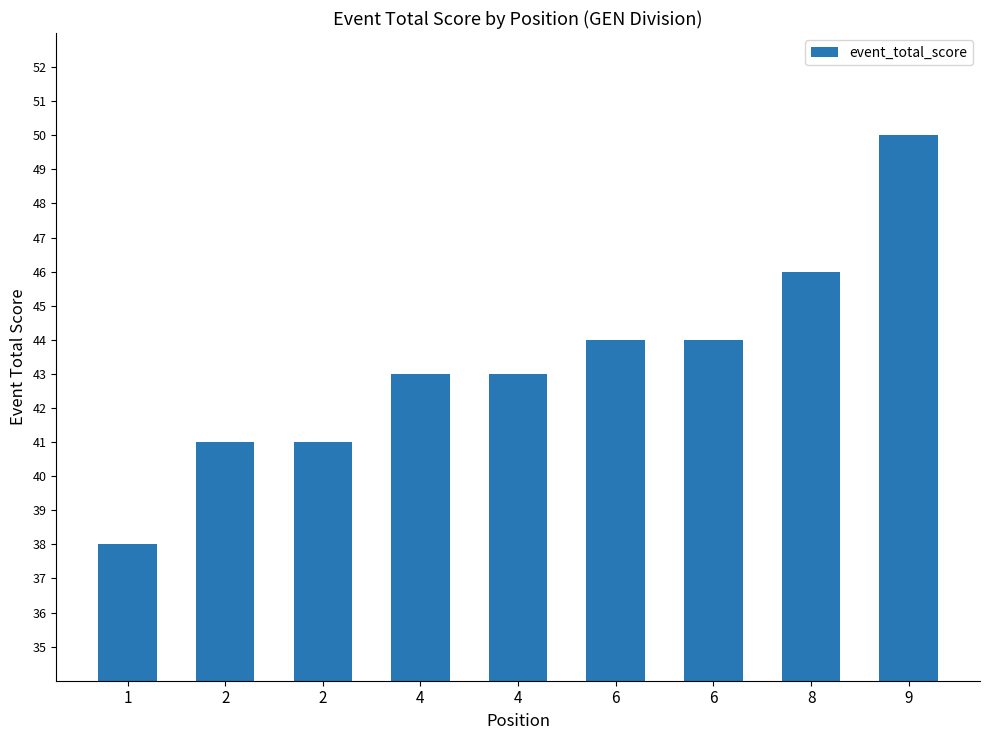

Reading left to right, list all the values displayed in this chart.

1=38	2=41	2=41	4=43	4=43	6=44	6=44	8=46	9=50